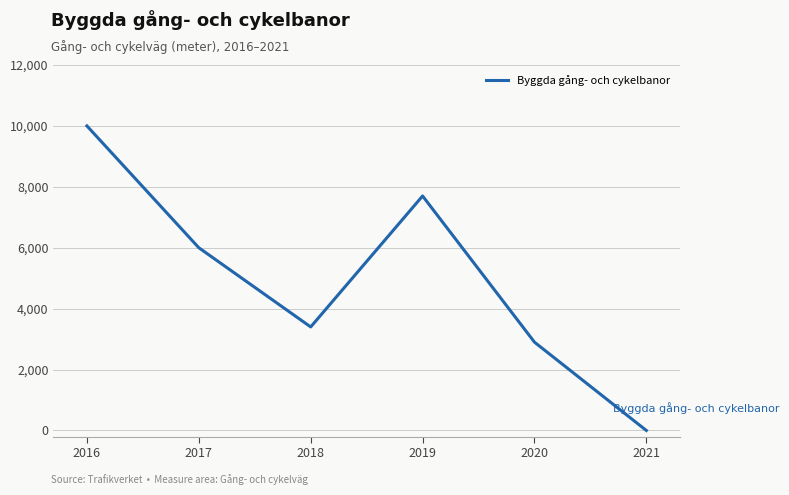

The value at 2021 is -4694. True or false?

False